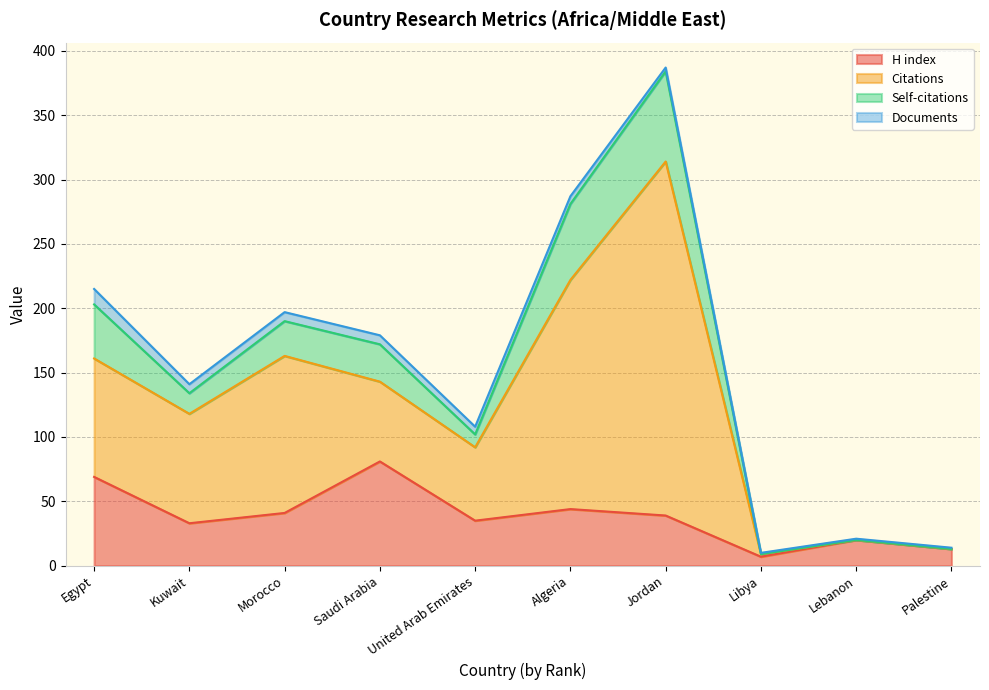

Which category has the highest value in the H index series?

Saudi Arabia